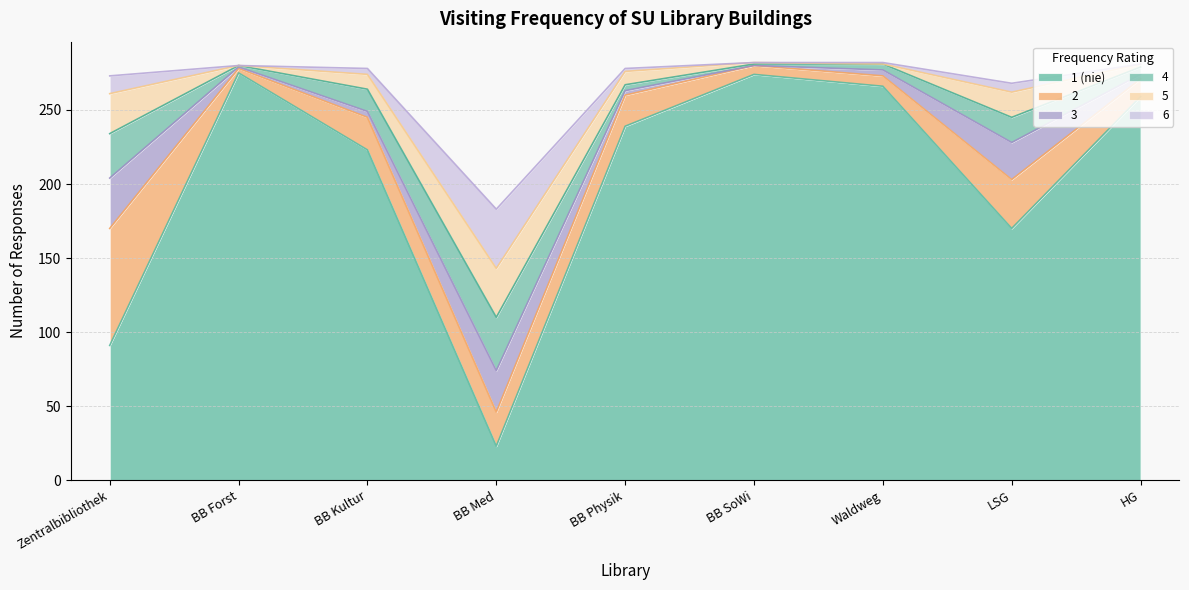

How many data points in 4 are less than 5?

4